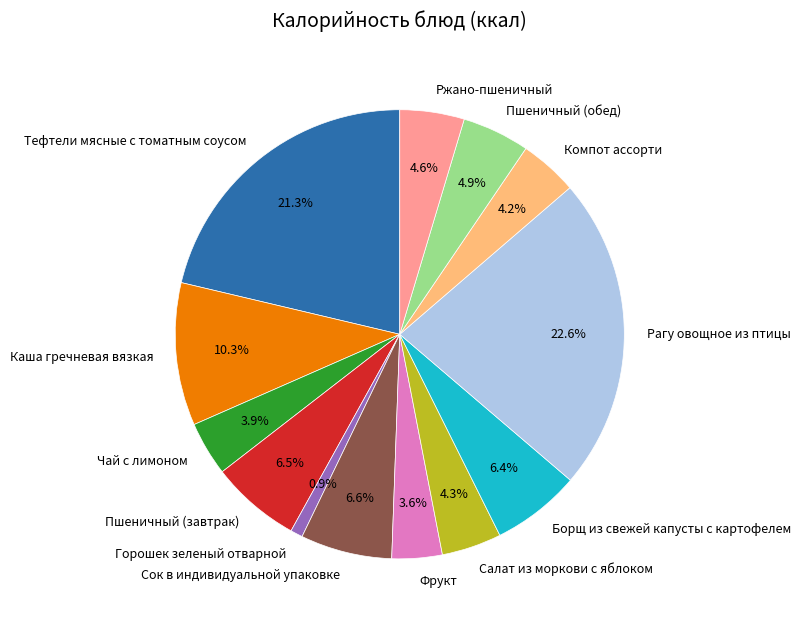

The Борщ из свежей капусты с картофелем slice represents 16% of the pie. True or false?

False